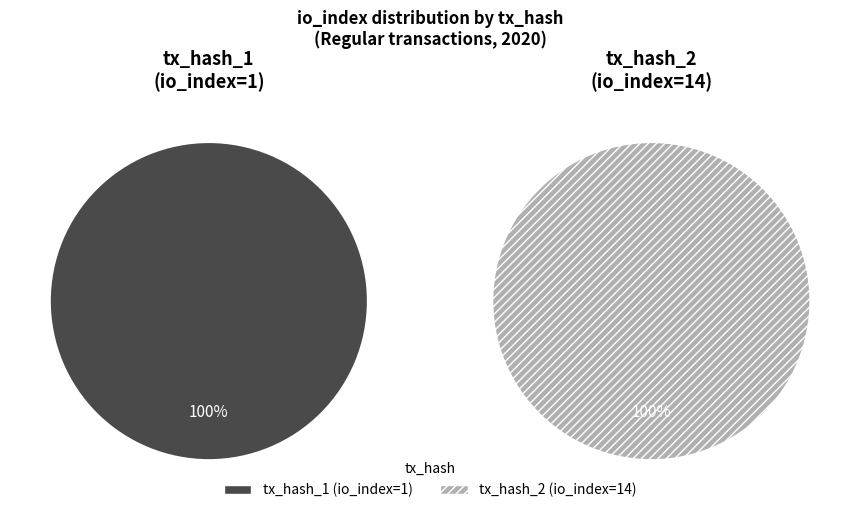

How many slices are in this pie chart?

2